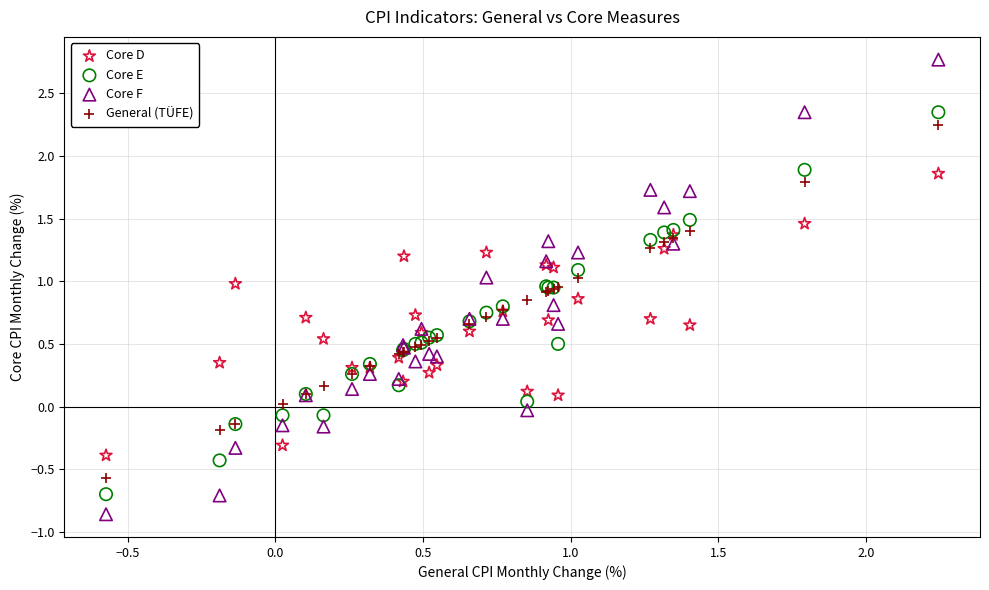

What are all the series names shown in the legend?

Core D, Core E, Core F, General (TÜFE)